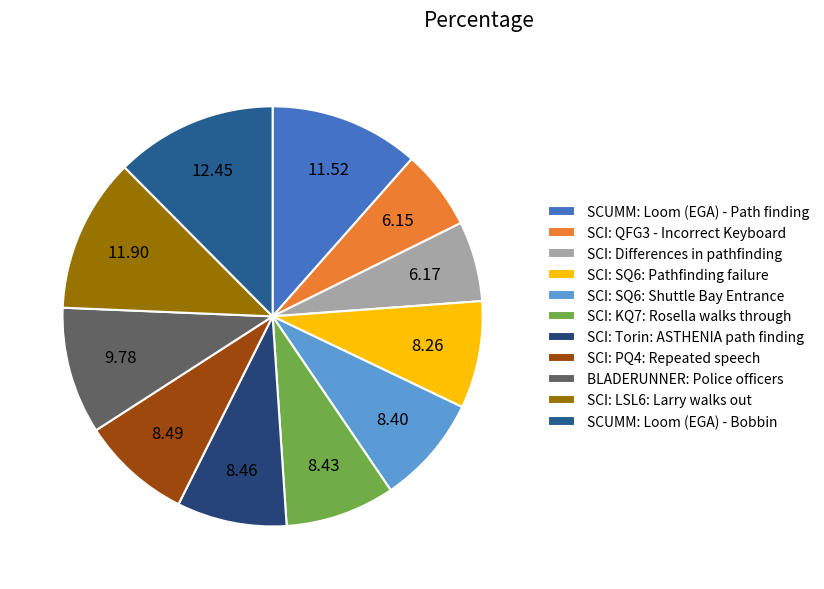

What is the total percentage of SCI: LSL6: Larry walks out and SCI: Torin: ASTHENIA path finding?

20.4%